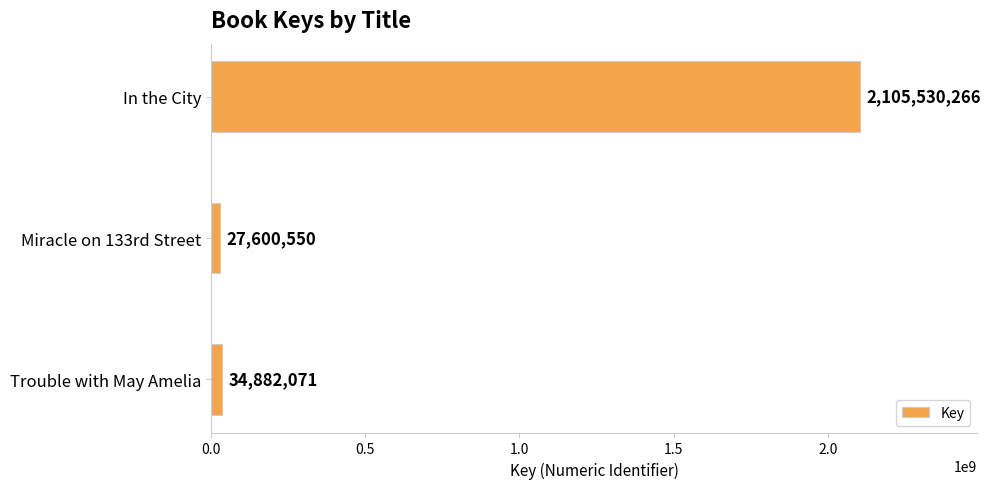

Reading top to bottom, transcribe all the data shown in this chart.

In the City=2105530266	Miracle on 133rd Street=27600550	Trouble with May Amelia=34882071